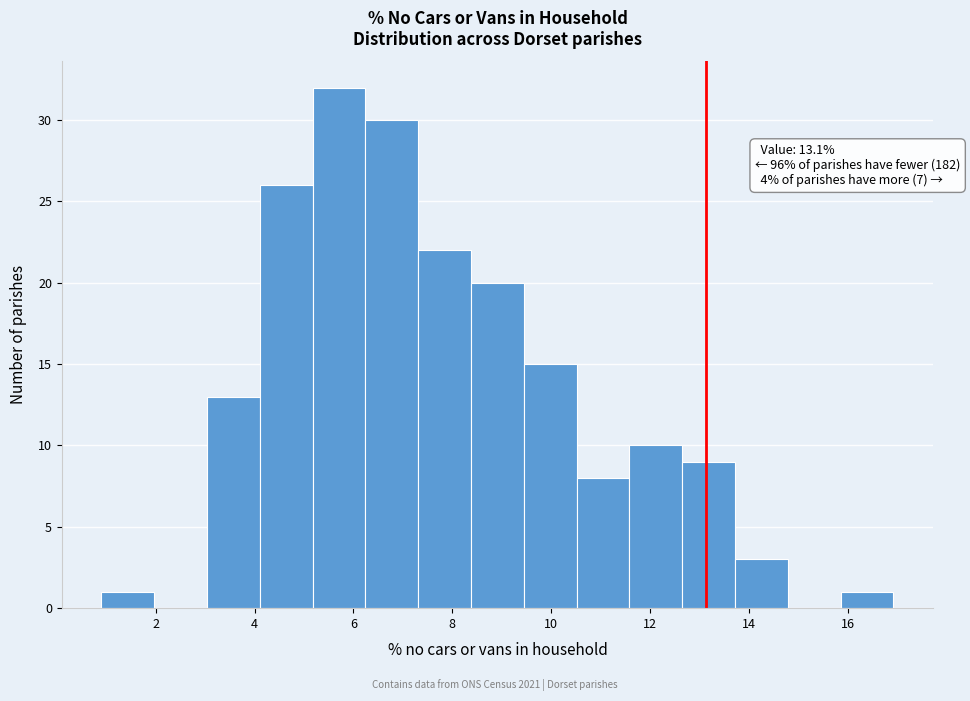

Over which range of the x-axis is the bar tallest?

5.2 to 6.2